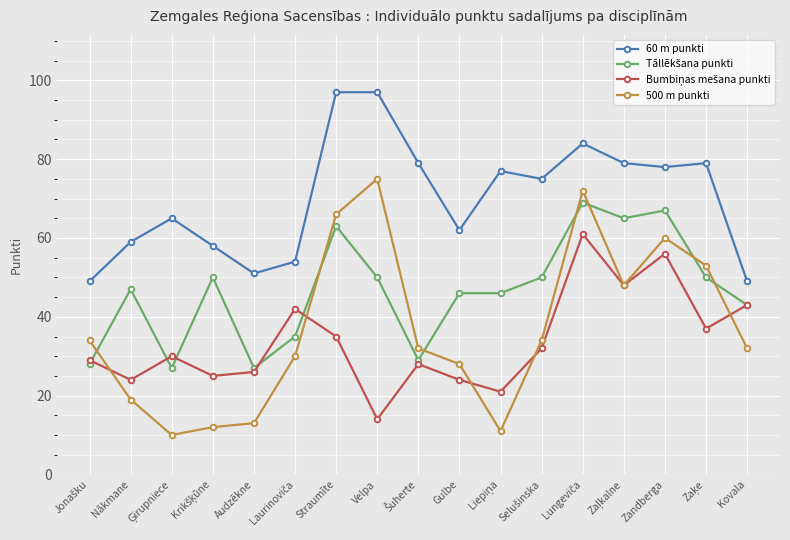

True or false: 500 m punkti and 60 m punkti intersect in this chart.

False